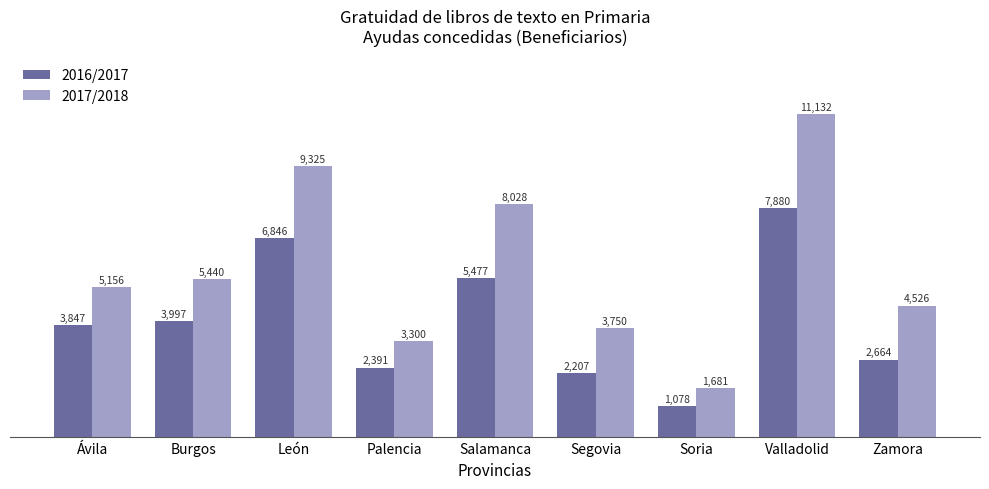

Which series has the largest range (max minus min)?

2017/2018